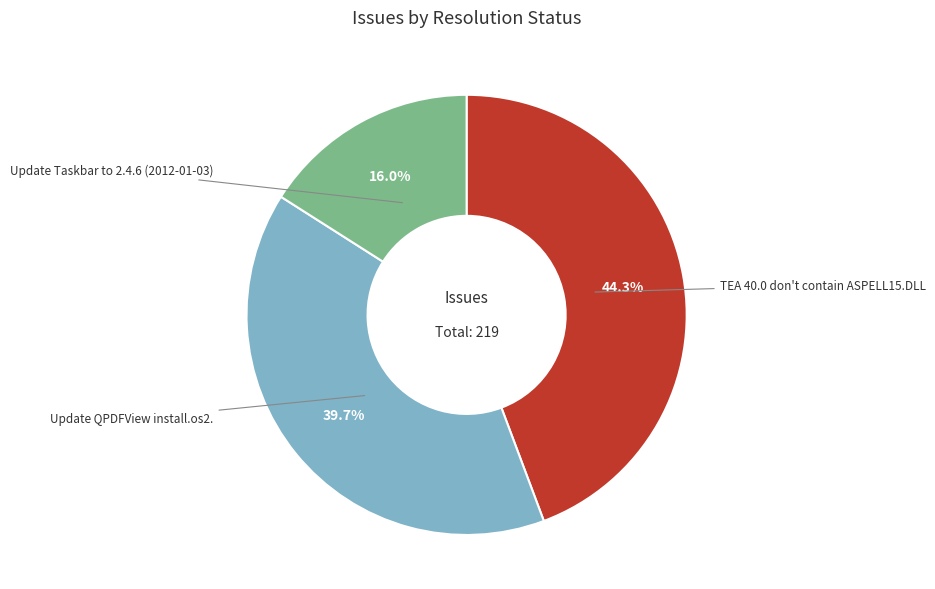

Count the number of slices in the pie.

3